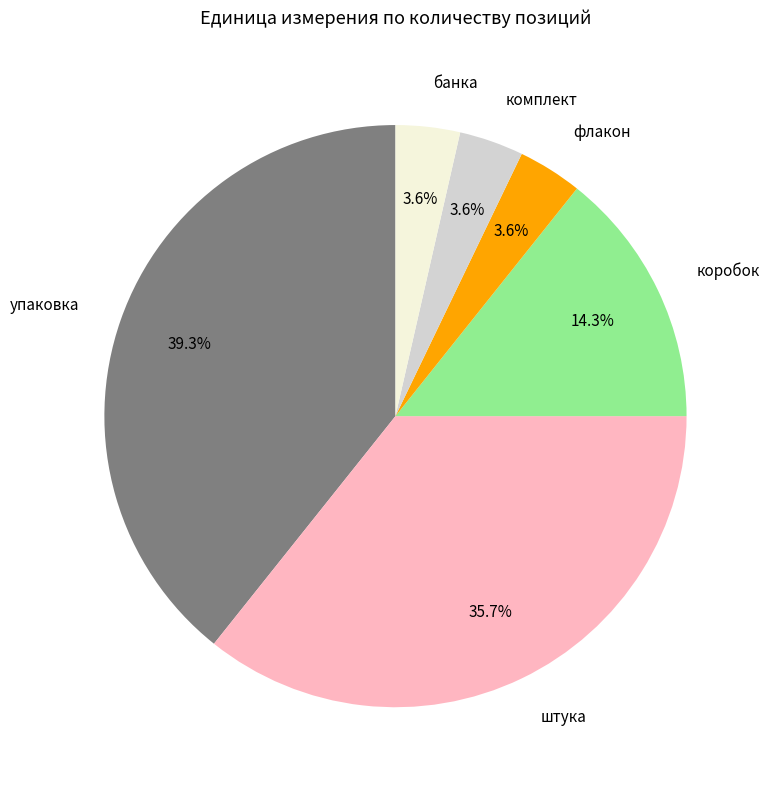

The коробок slice represents 14% of the pie. True or false?

True